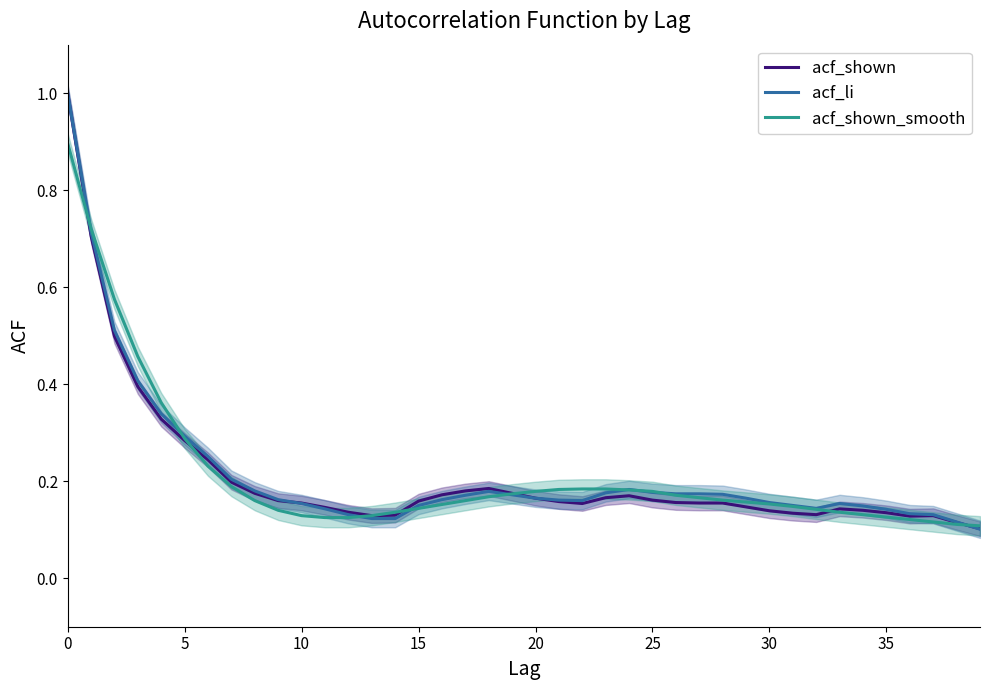

How many interior local peaks does the acf_shown series have?

4